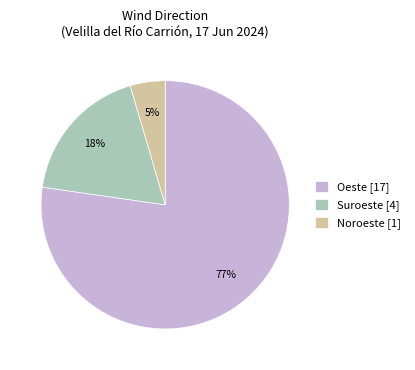

Does Suroeste represent more than half of the total?

No